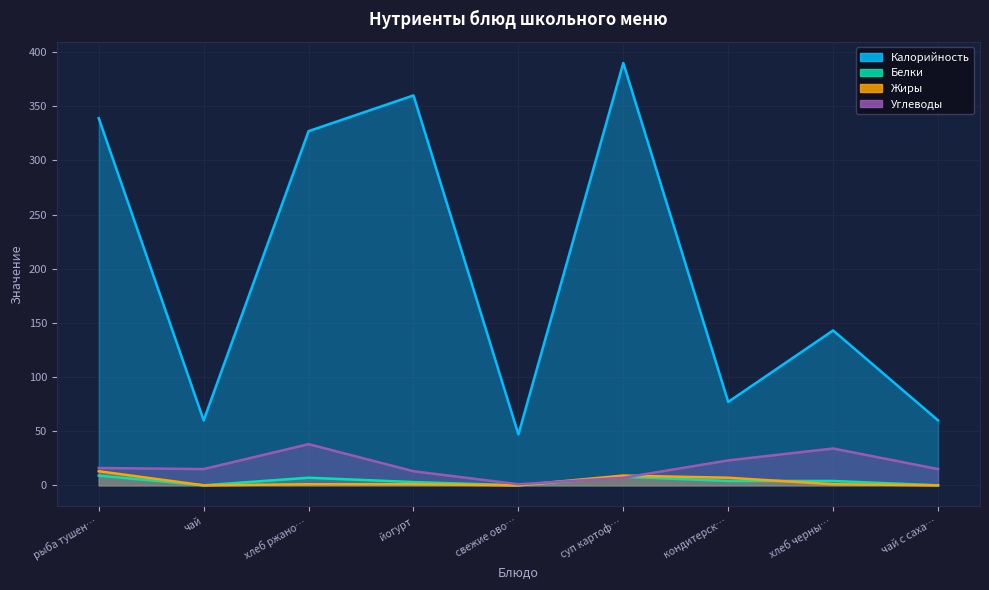

At which label does Белки reach its peak?

рыба тушен…